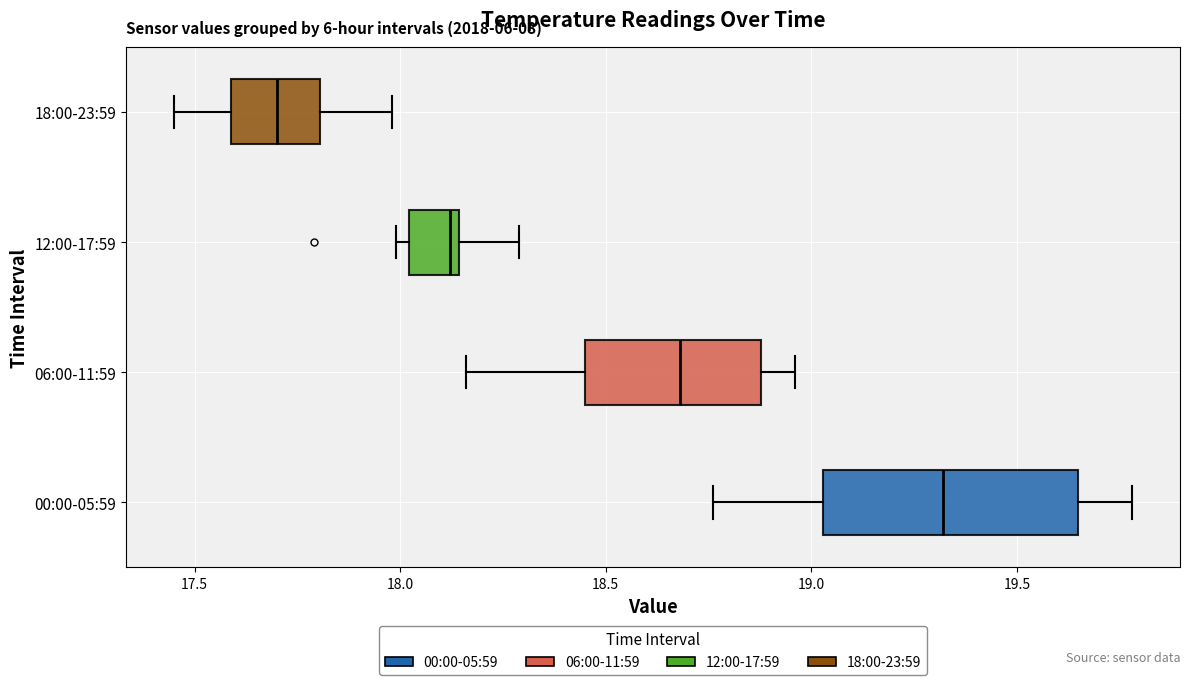

Where does the right whisker of the box for 06:00-11:59 end on the x-axis? The values are not printed on the chart, so give them approximately, as read against the axis.

18.95